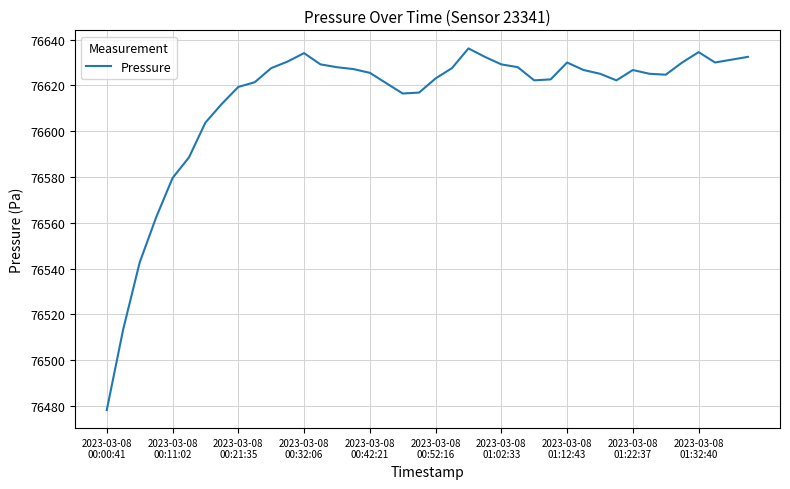

What is the greatest value displayed?

76636.1